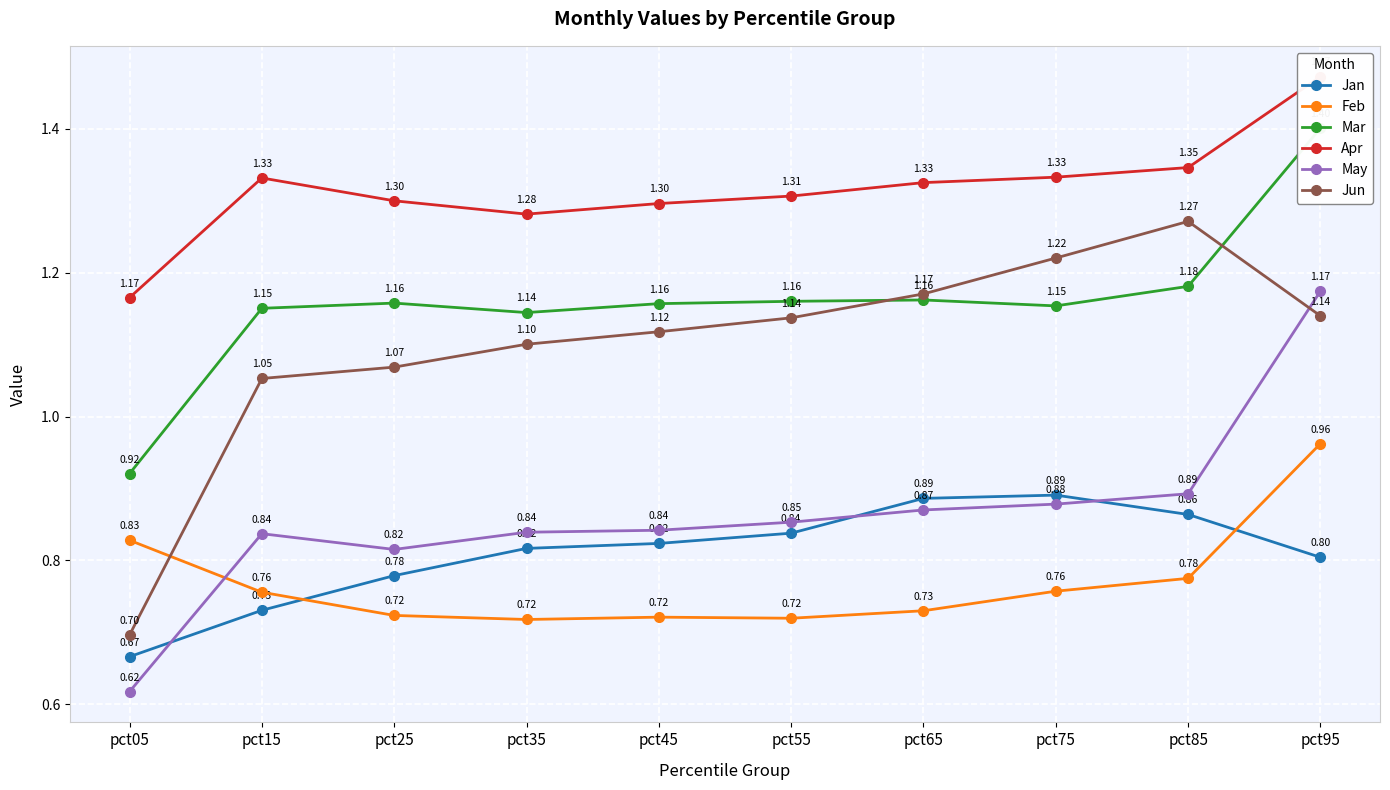

Between pct05 and pct15, which series saw the biggest shift?

Jun